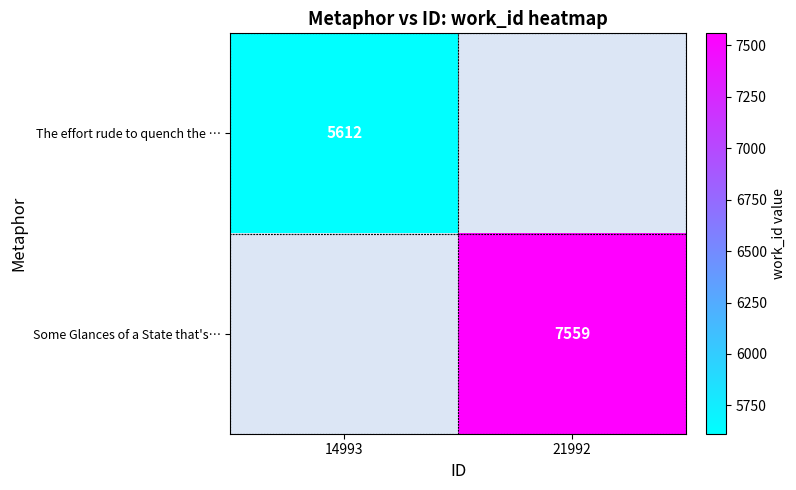

Is it true that The effort rude to quench the … equals 5612 at 14993?

True